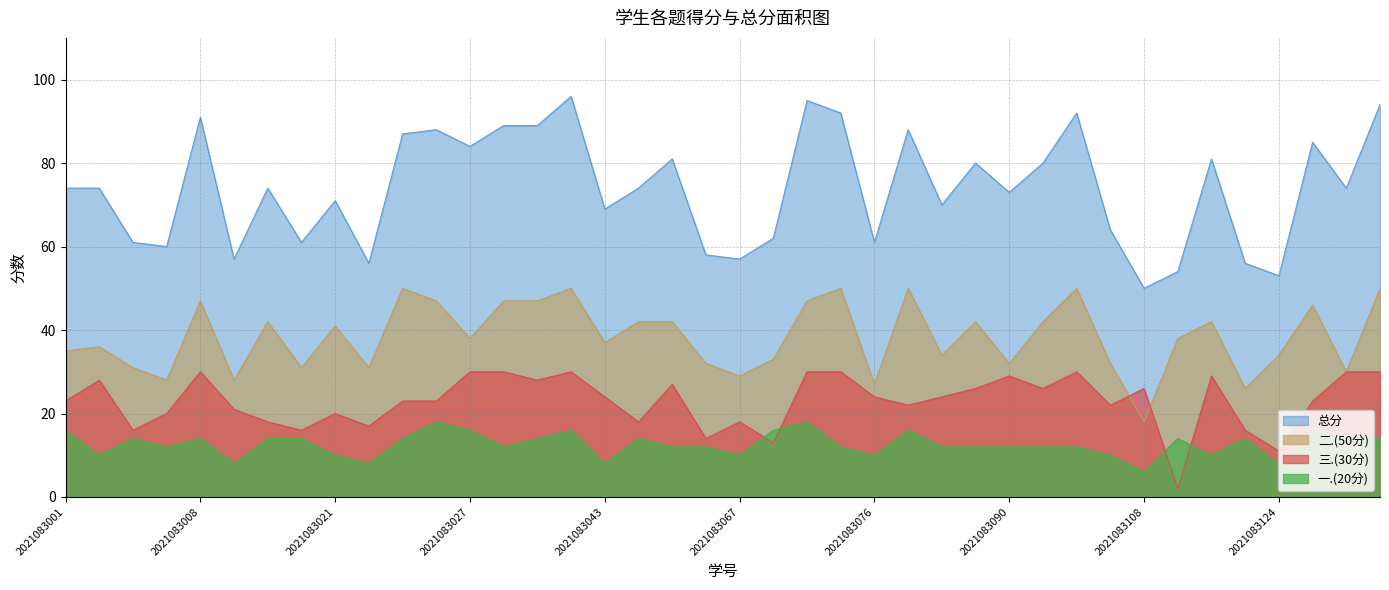

What is the total value across all series at 2021083061?

116